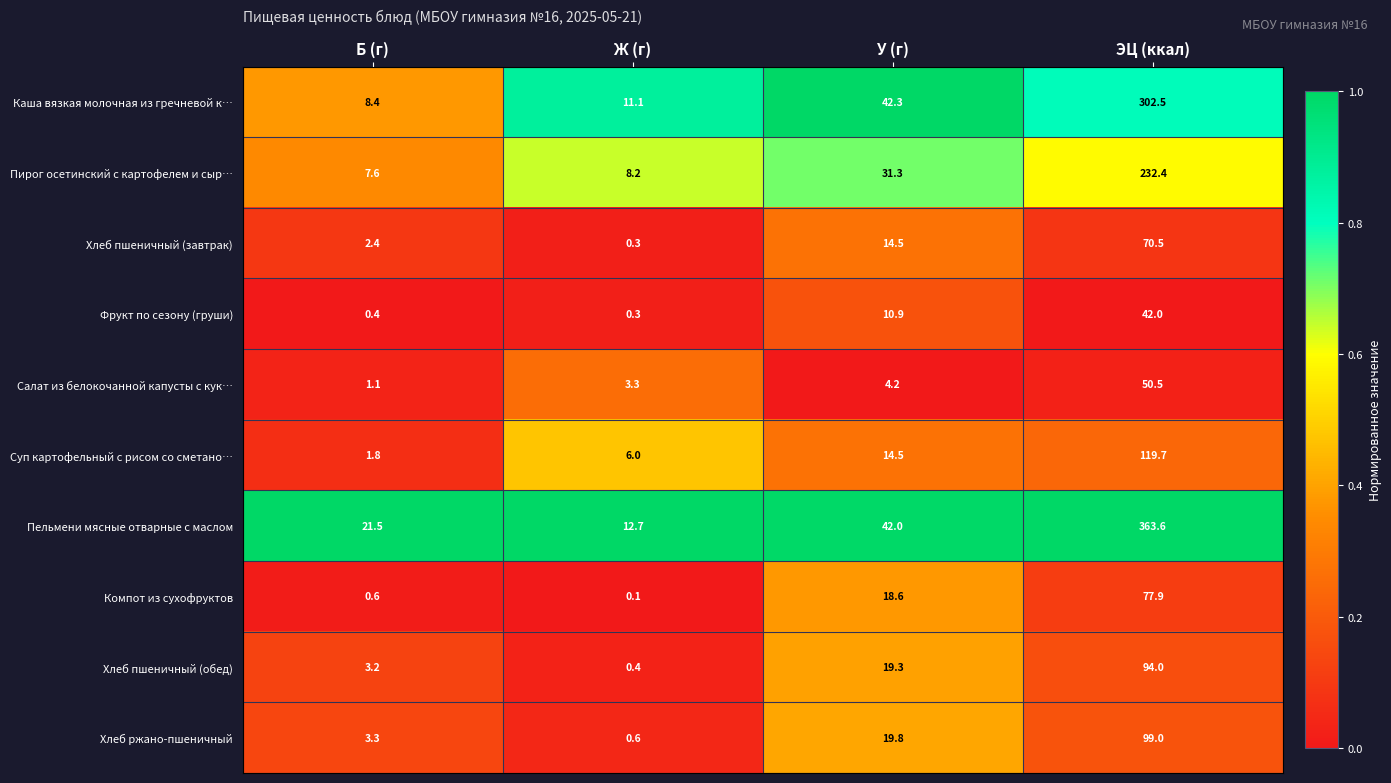

Where does the Салат из белокочанной капусты с кук… series first go above 4?

У (г)